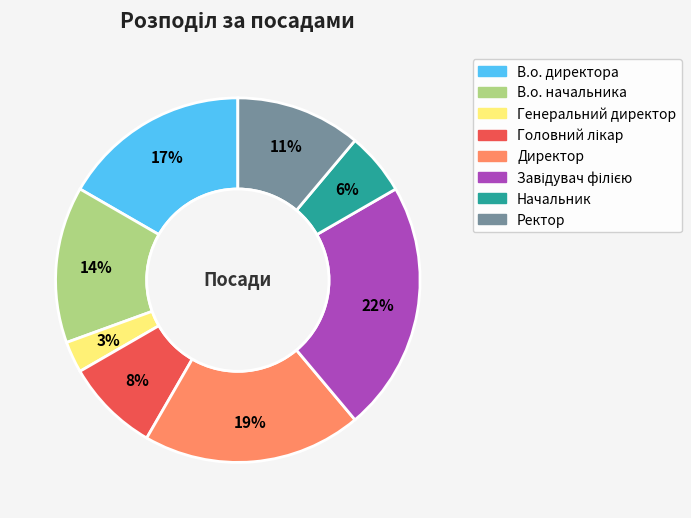

Do В.о. директора and Директор together represent more than half of the pie?

No